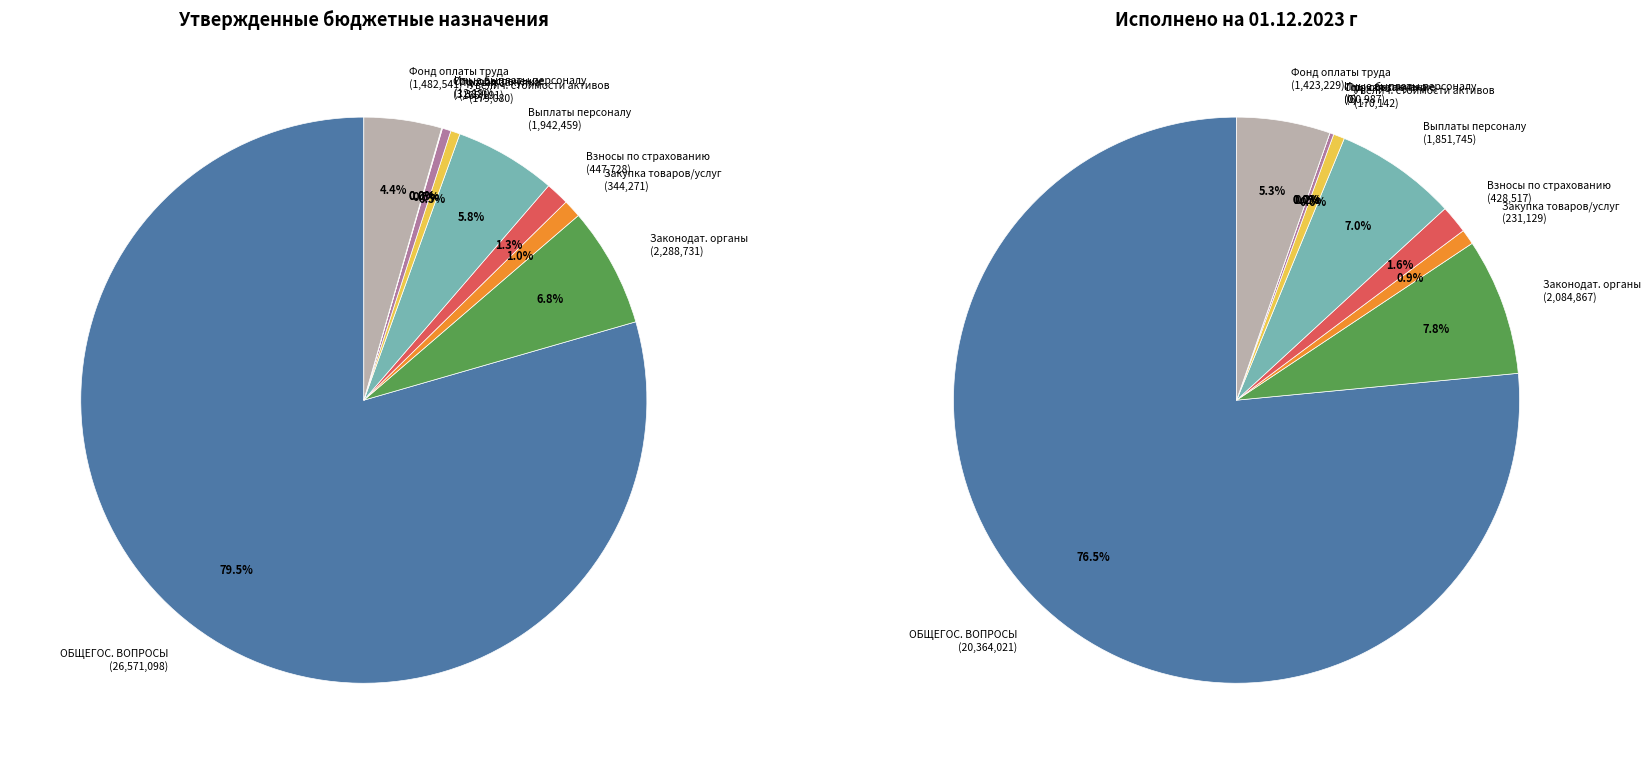

Does Социальное обеспечение account for over 50% of the chart?

No